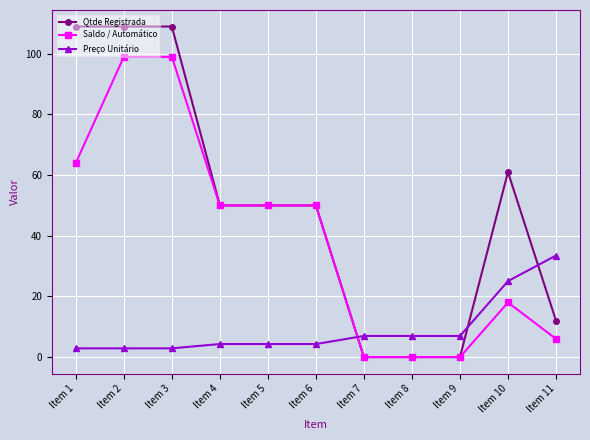

Which series has the largest total across all categories?

Qtde Registrada